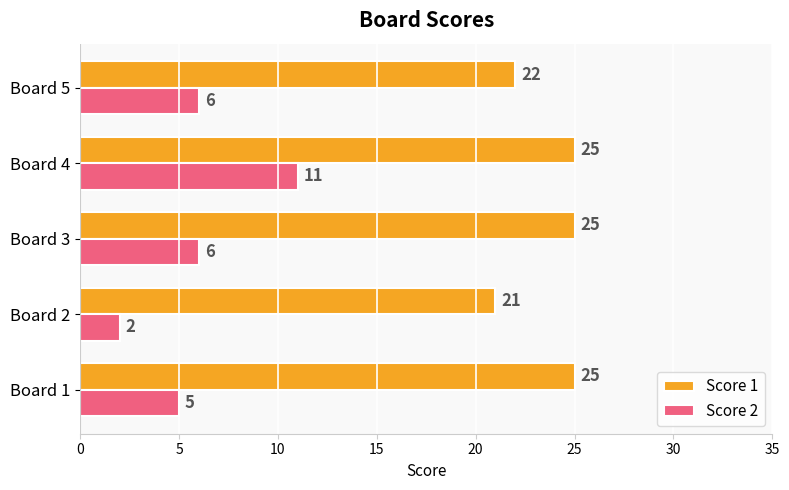

Which label corresponds to the smallest value in the chart?

Board 2